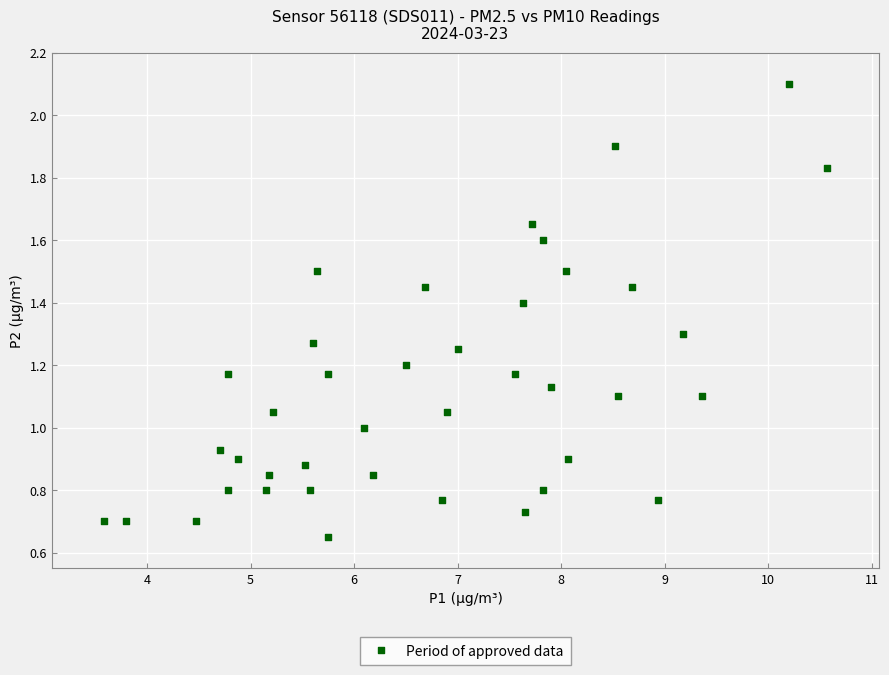

What is the range of X values (max minus min)?

7.0